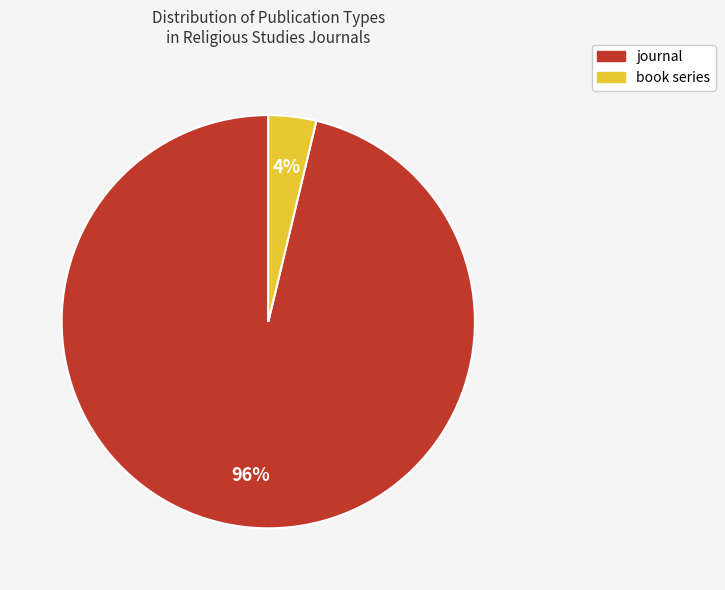

Does journal account for over 50% of the chart?

Yes